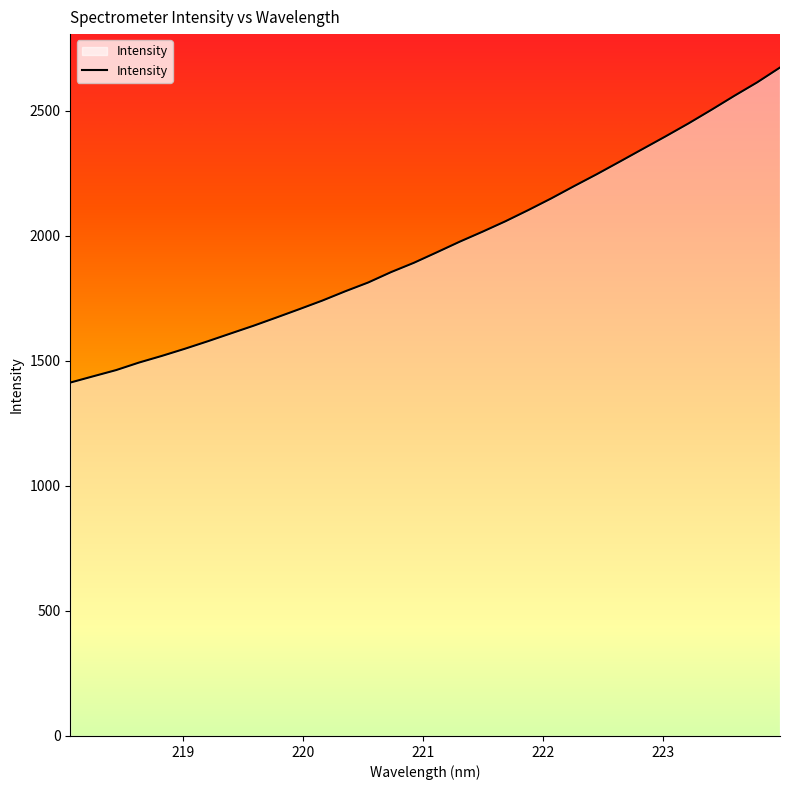

What is the smallest value displayed?

1412.7